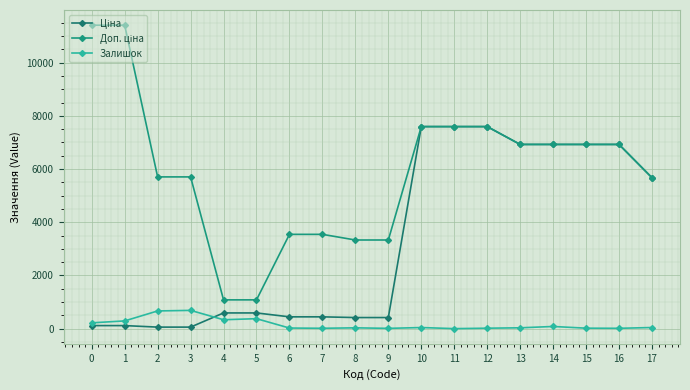

What is the value of the Ціна point at the 16th from the left?

6925.7